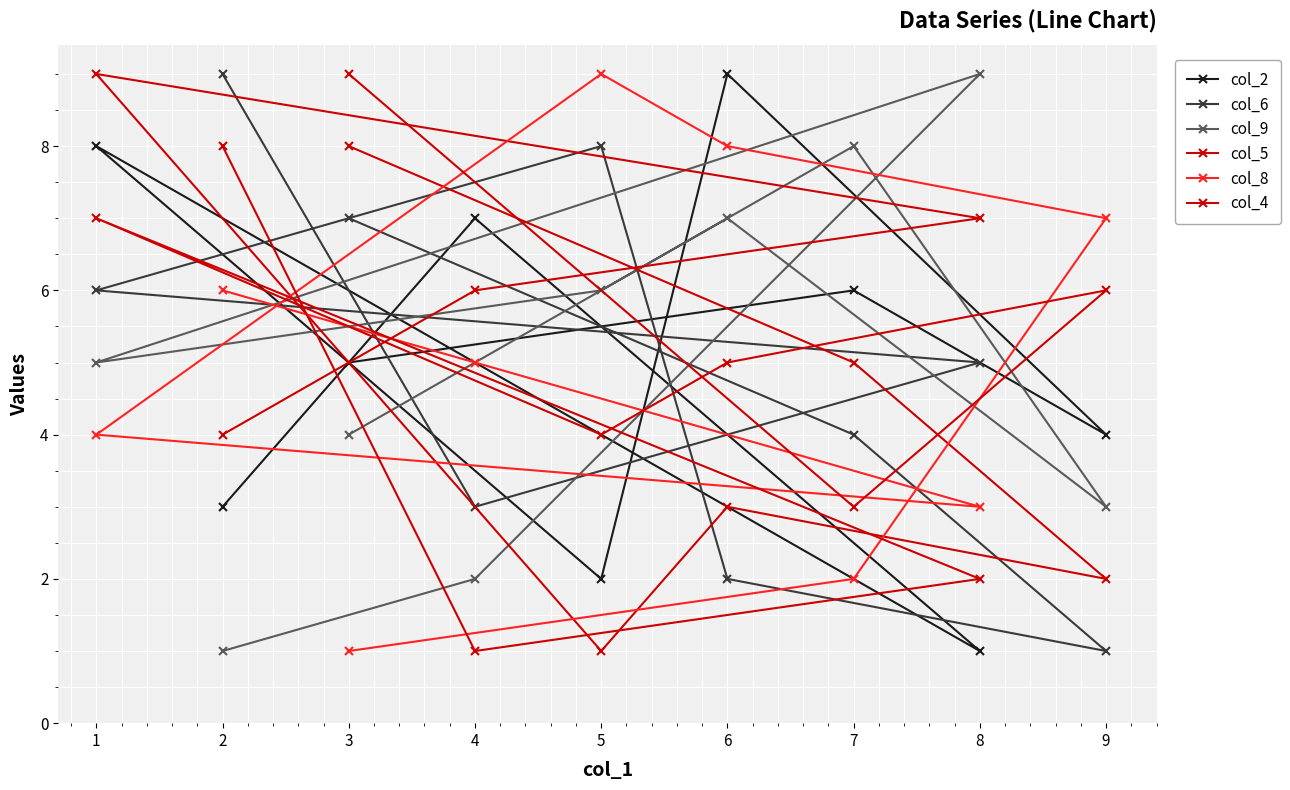

Which series has the largest range (max minus min)?

col_2